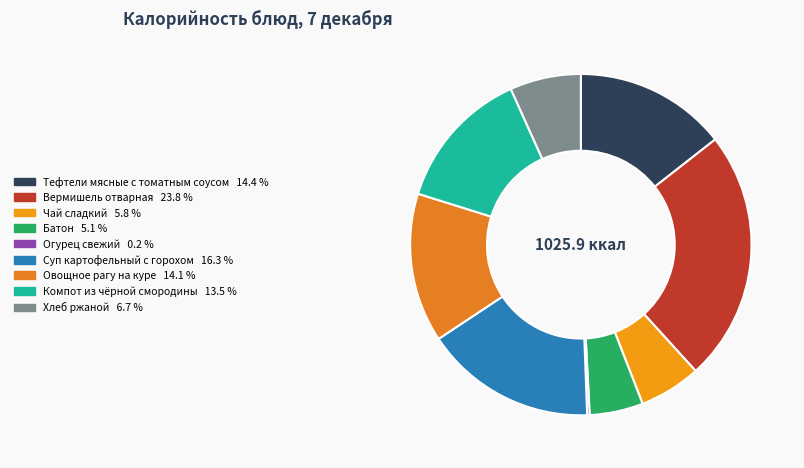

Which has a higher value, Хлеб ржаной or Тефтели мясные с томатным соусом?

Тефтели мясные с томатным соусом